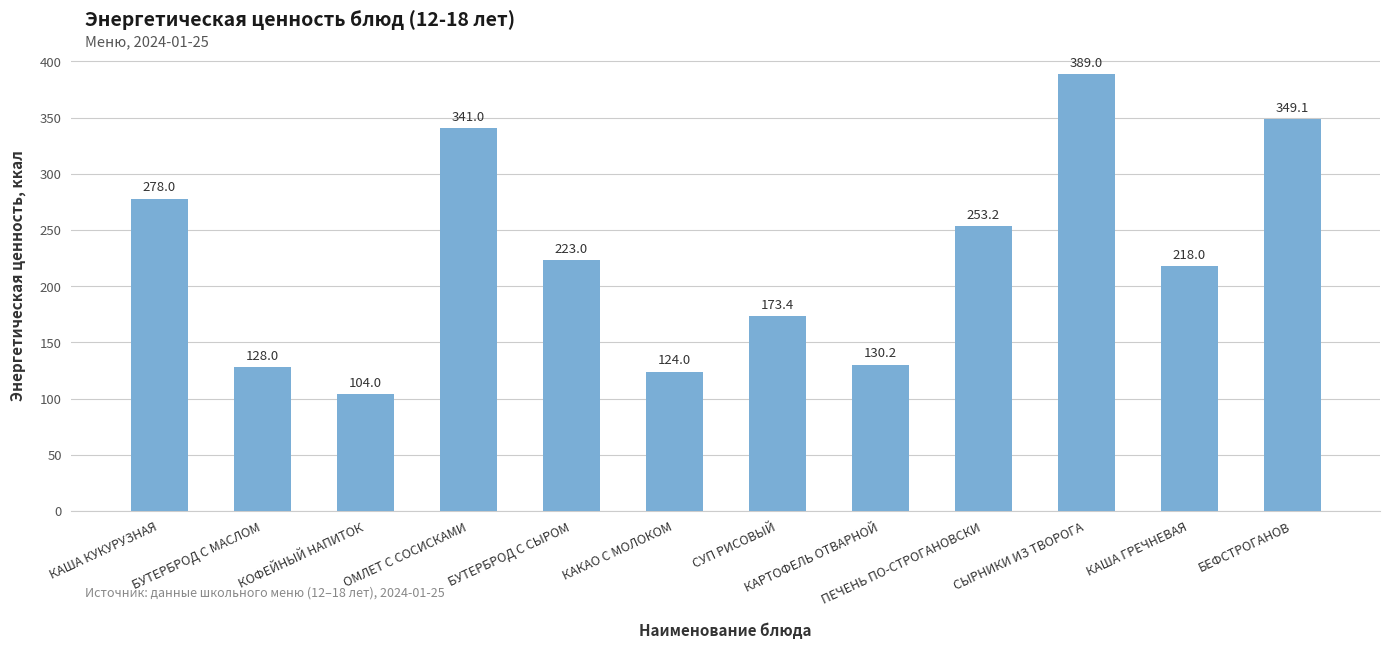

List the labels in order of value, largest first.

СЫРНИКИ ИЗ ТВОРОГА, БЕФСТРОГАНОВ, ОМЛЕТ С СОСИСКАМИ, КАША КУКУРУЗНАЯ, ПЕЧЕНЬ ПО-СТРОГАНОВСКИ, БУТЕРБРОД С СЫРОМ, КАША ГРЕЧНЕВАЯ, СУП РИСОВЫЙ, КАРТОФЕЛЬ ОТВАРНОЙ, БУТЕРБРОД С МАСЛОМ, КАКАО С МОЛОКОМ, КОФЕЙНЫЙ НАПИТОК